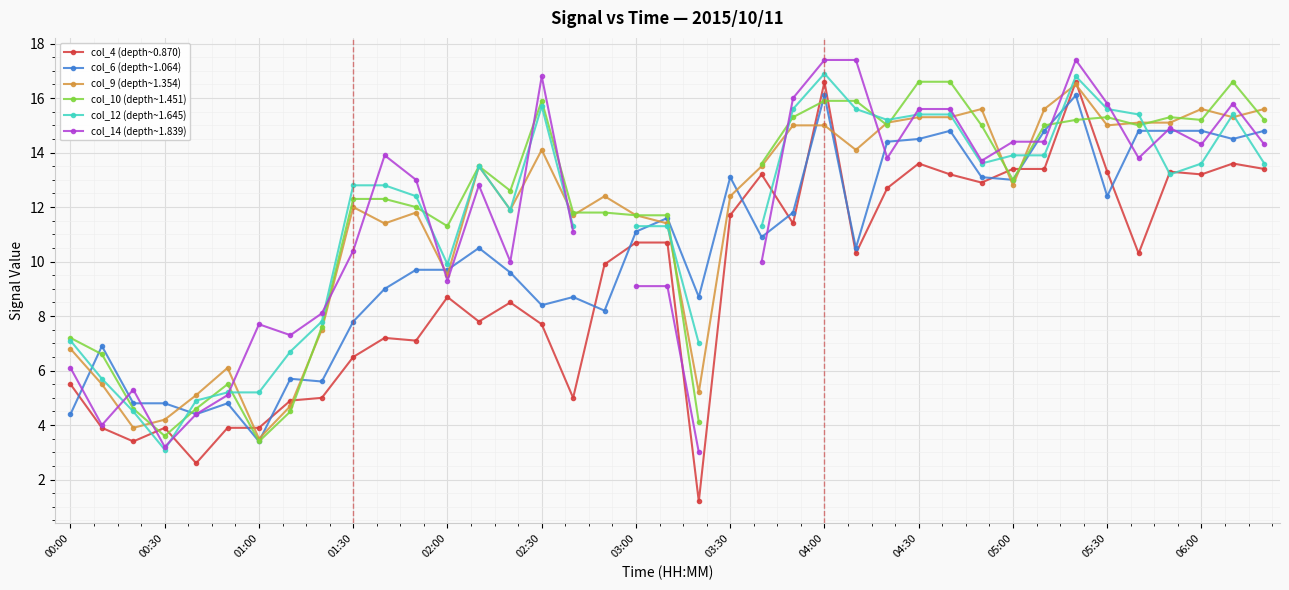

True or false: col_14 (depth~1.839) has more than 2 points higher than both neighbors.

True